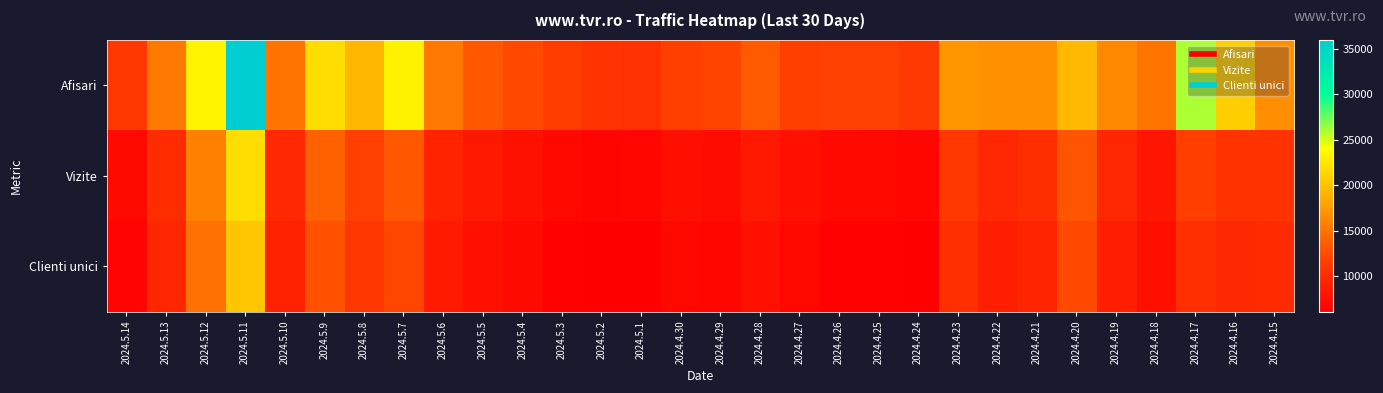

What is the total value across all series at 2024.4.18?

30647